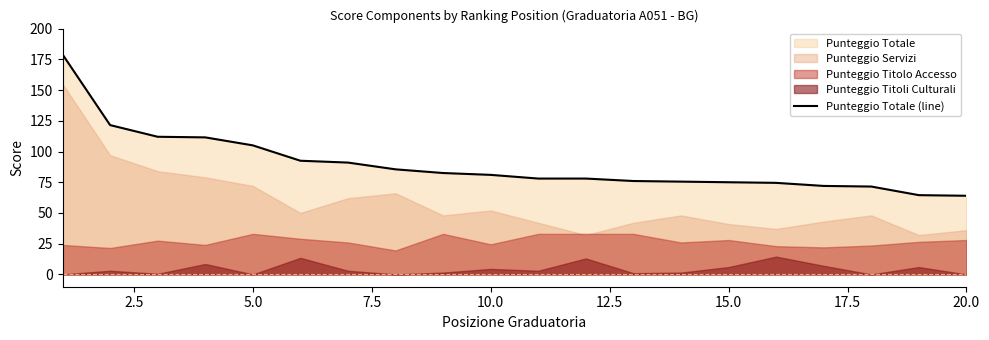

What is the lowest value of the Punteggio Totale (line) series?

64.0